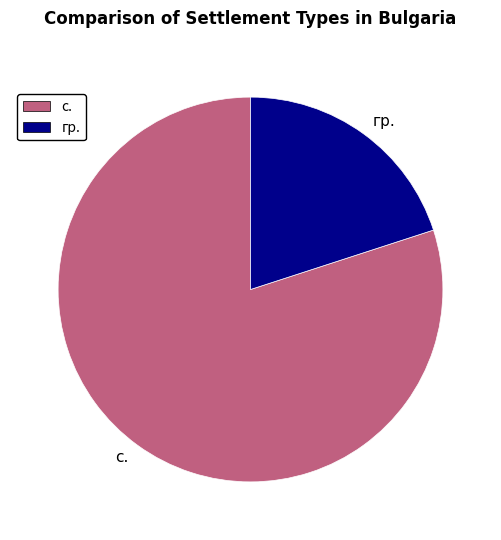

What is the largest slice in the pie chart?

с.